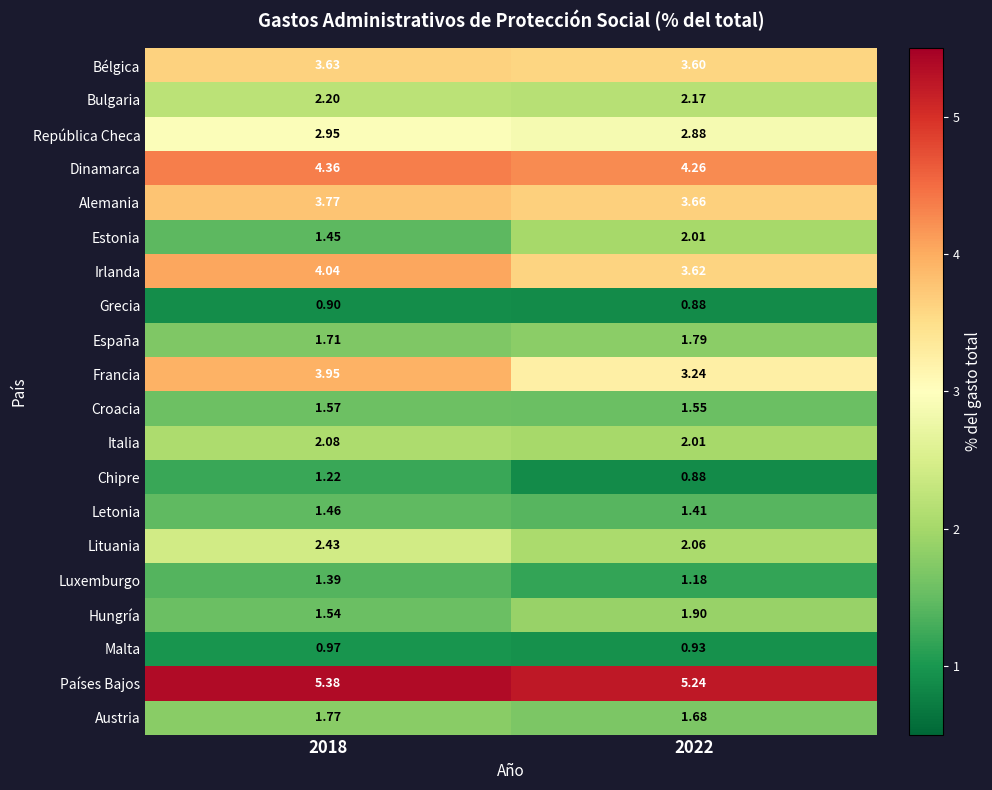

Which series has the largest total across all categories?

Países Bajos